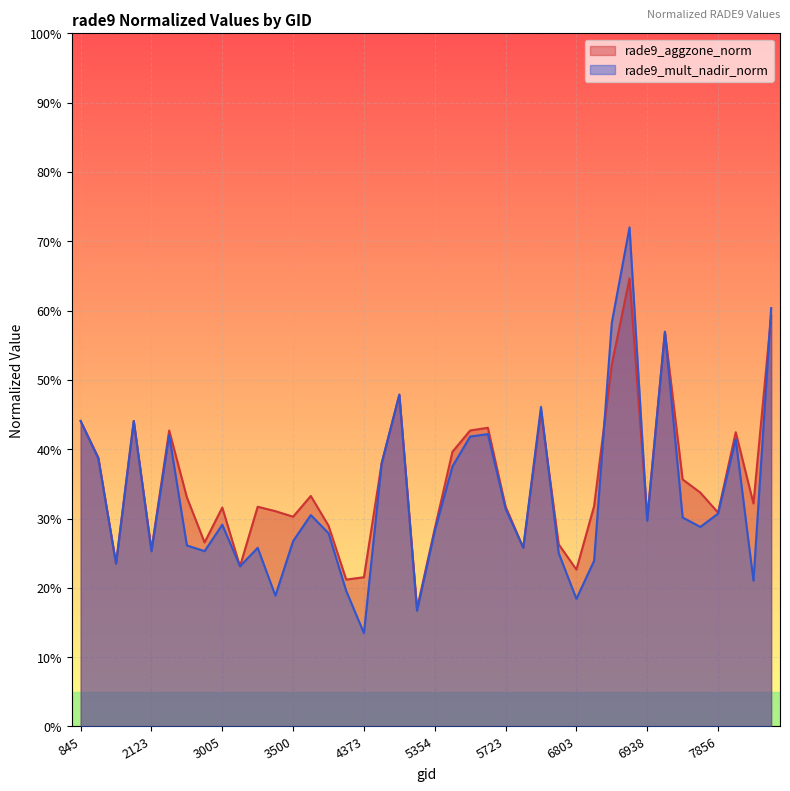

List the labels in order of rade9_aggzone_norm value, largest first.

6902, 8063, 6974, 6866, 4661, 6614, 845, 1988, 5444, 2213, 5426, 7964, 5390, 1889, 4445, 7730, 7784, 4157, 2249, 7991, 6839, 5723, 3266, 3005, 3464, 7856, 3500, 6938, 4193, 5354, 2348, 6776, 5750, 2123, 1925, 3185, 6803, 4373, 4238, 5318